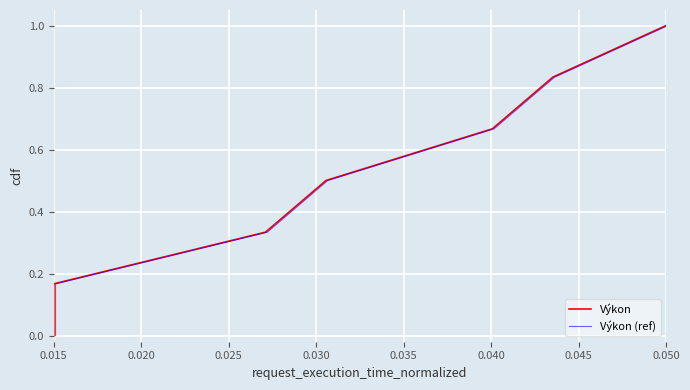

True or false: Výkon (ref) has a value of 0.1 at 0.025.

False